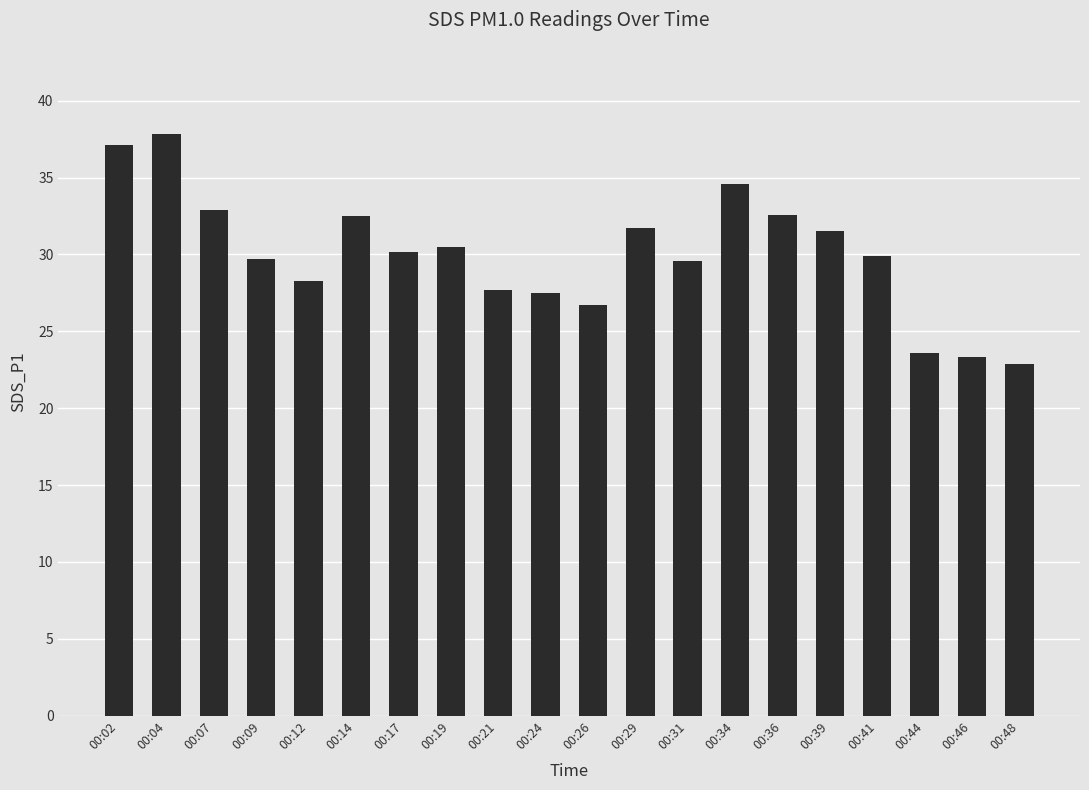

What is the difference between the second highest and second lowest values?

13.8